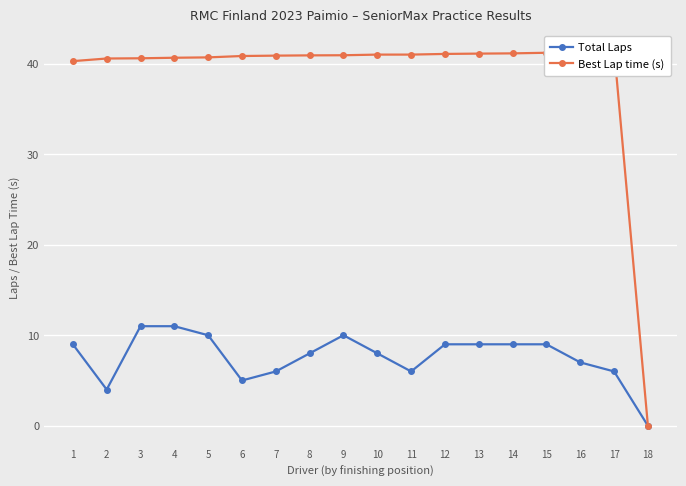

How many values in the Best Lap time (s) series are below 40?

1